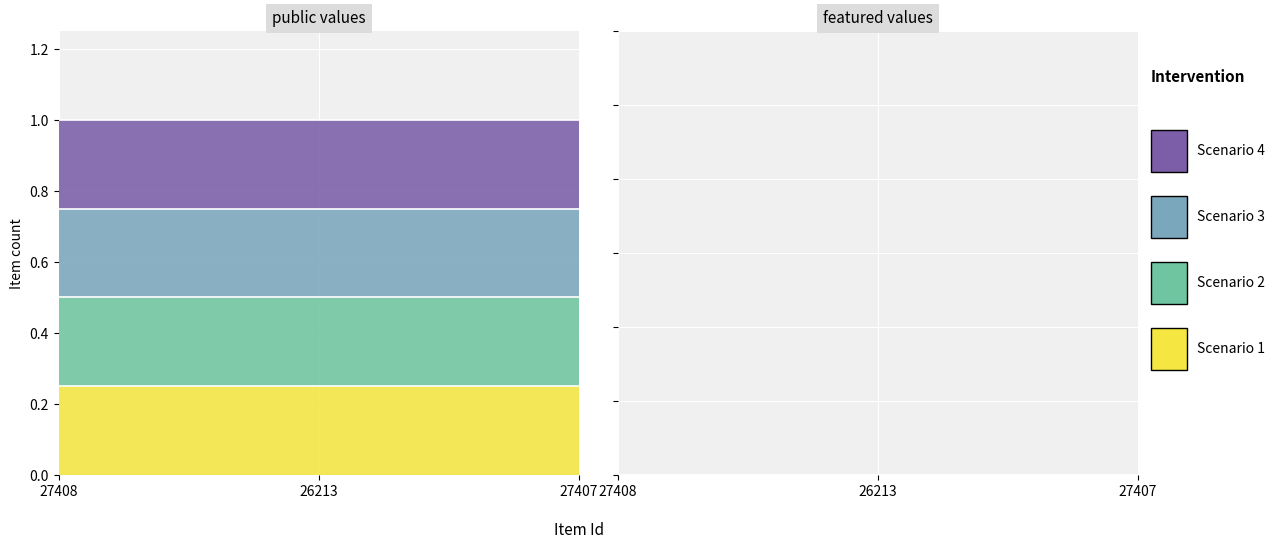

Reading right to left, transcribe all the data shown in this chart.

public: 27407=1	26213=1	27408=1
featured: 27407=0	26213=0	27408=0